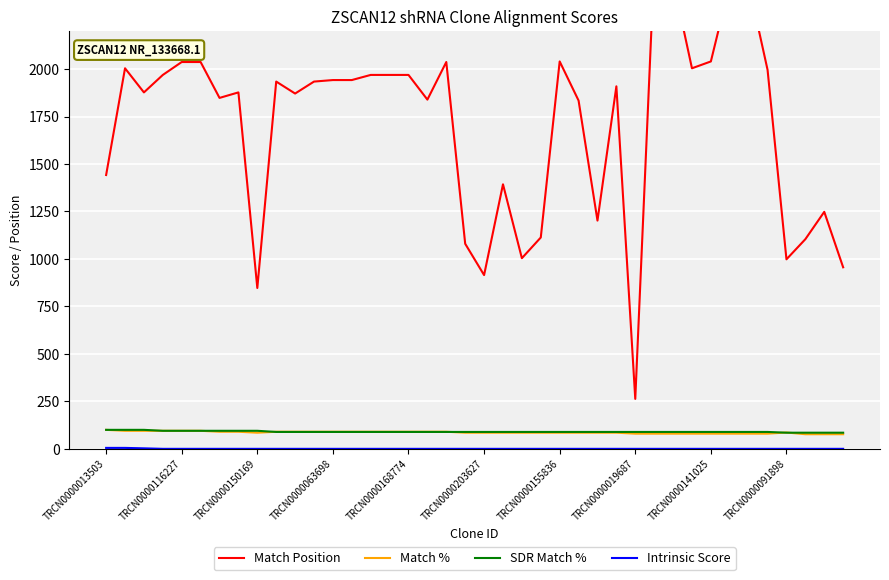

What is the minimum value for SDR Match %?

85.0